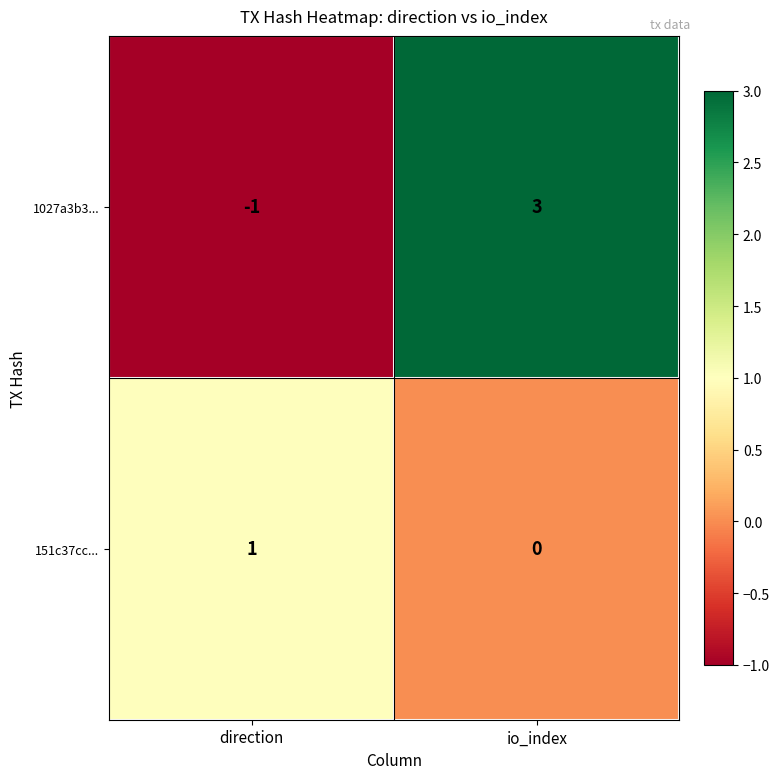

Rank the series by their average value, from lowest to highest.

151c37cc..., 1027a3b3...